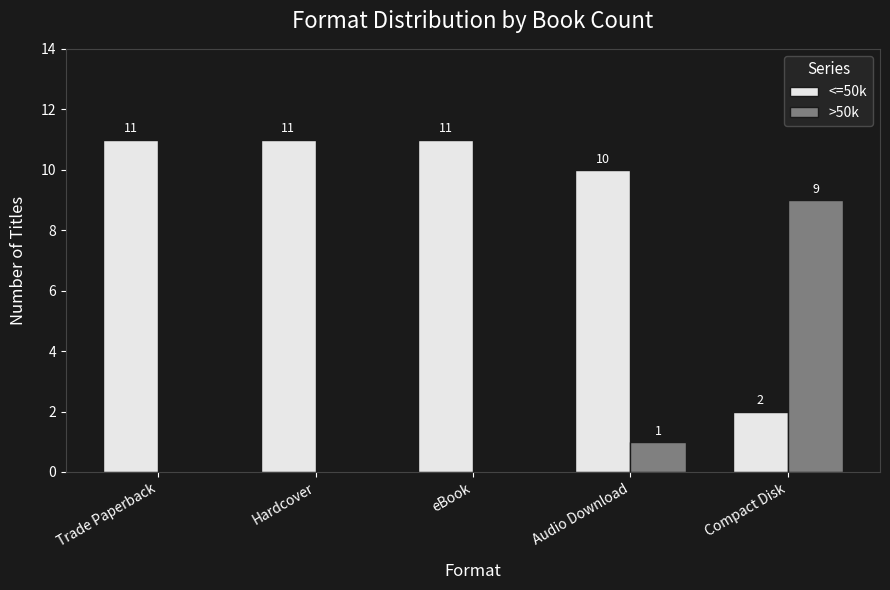

True or false: <=50k has a value of 10 at Audio Download.

True